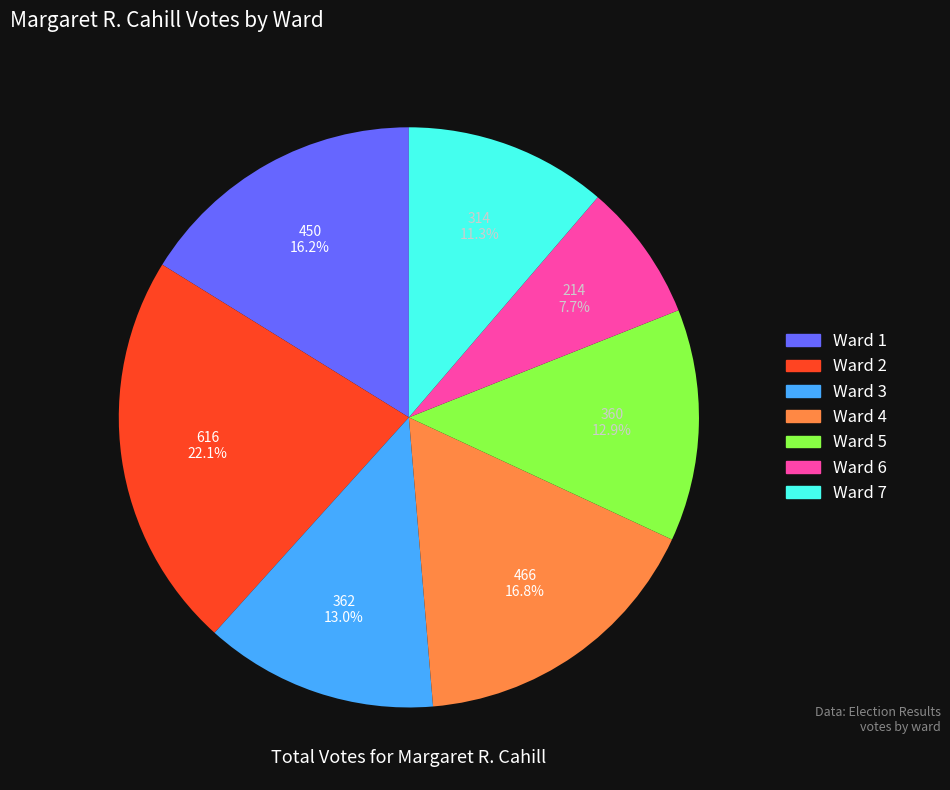

The Ward 5 slice represents 24% of the pie. True or false?

False